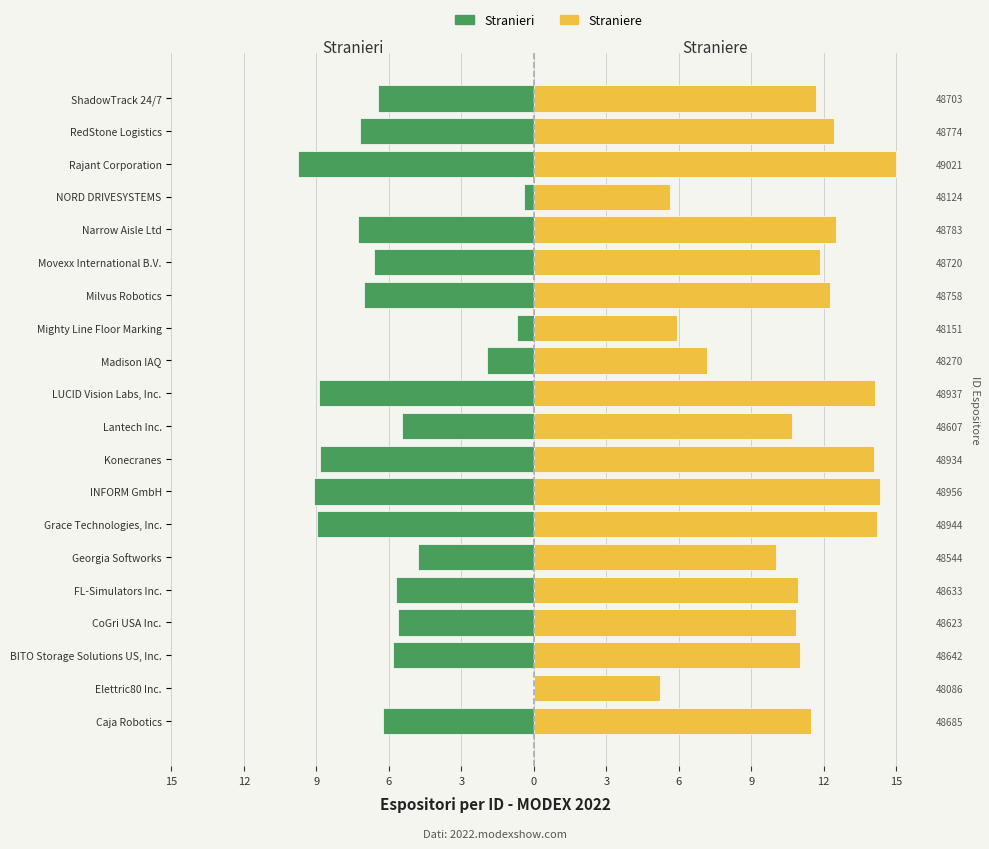

What is the difference between the second highest and second lowest values in the Straniere series?

8.7